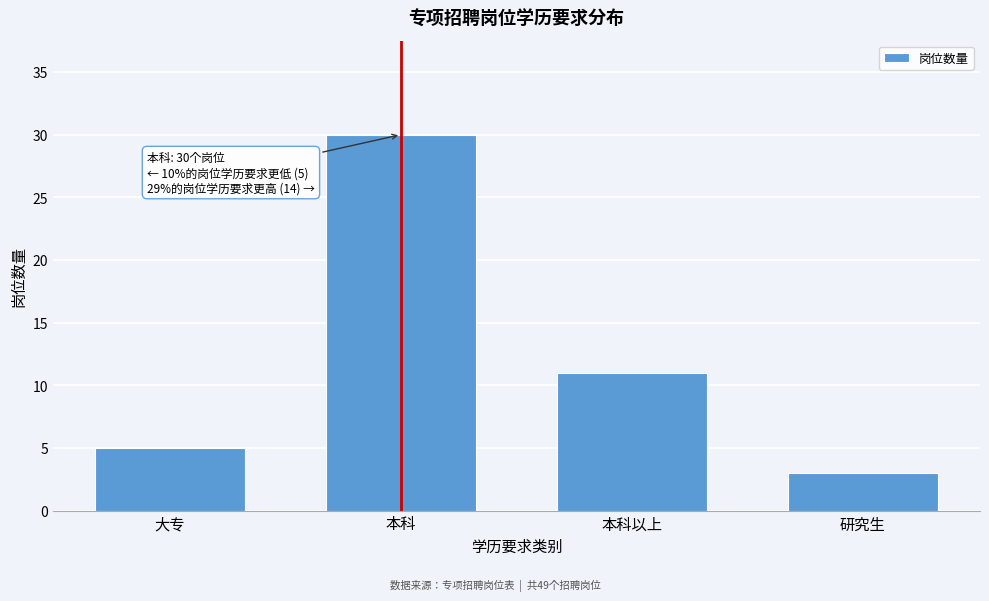

Reading left to right, extract all data points from this chart.

5	30	11	3